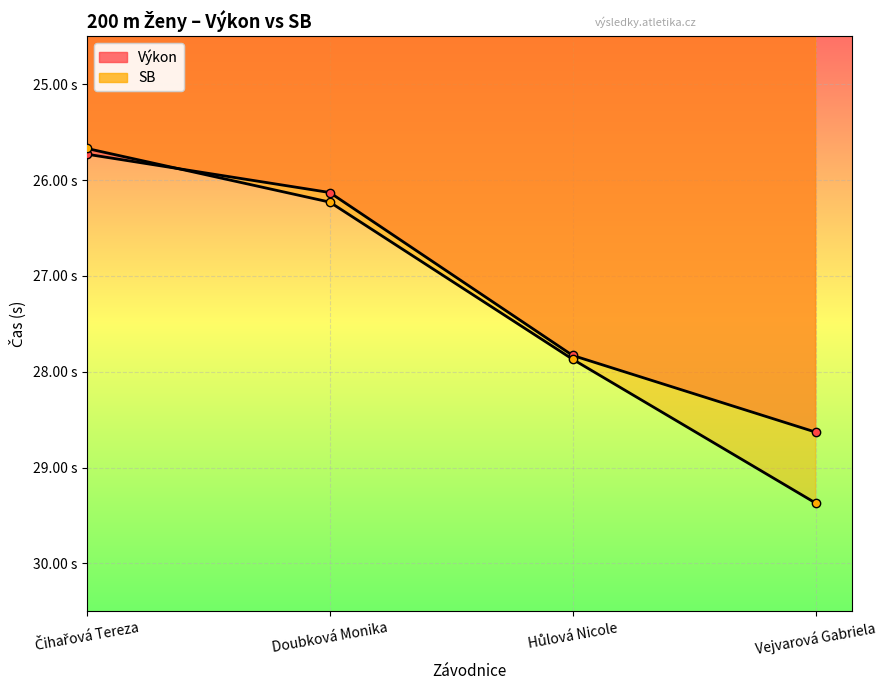

How many values in the Výkon series exceed 27?

2